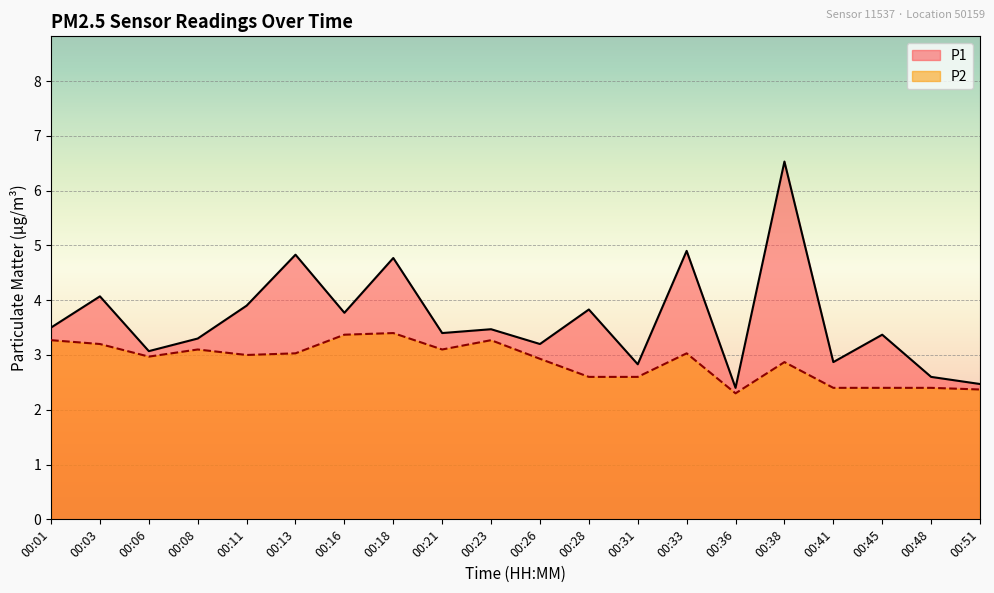

Does the chart display data point markers on the line(s)?

No